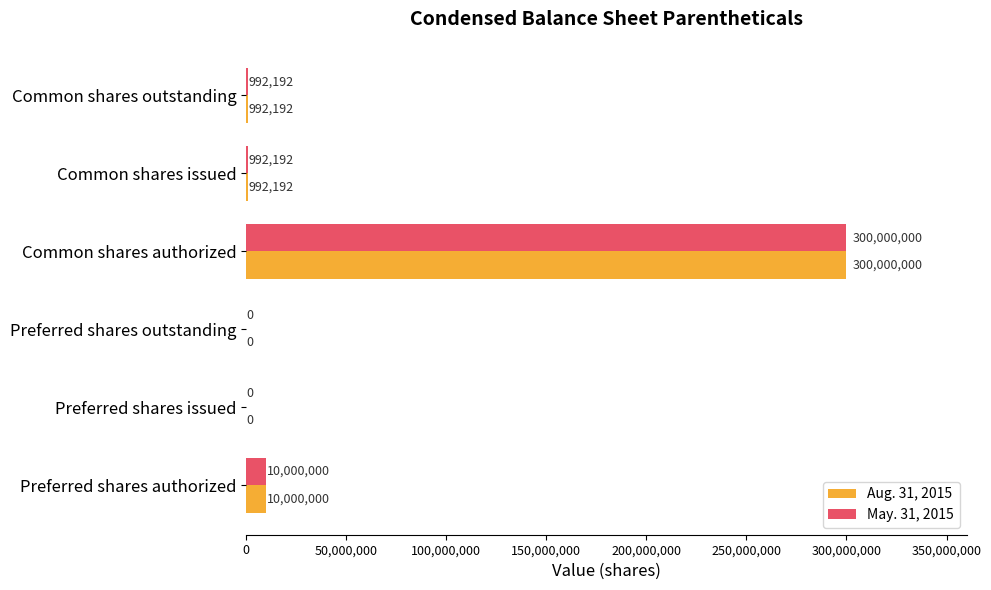

How many positive values does the Aug. 31, 2015 series have?

4